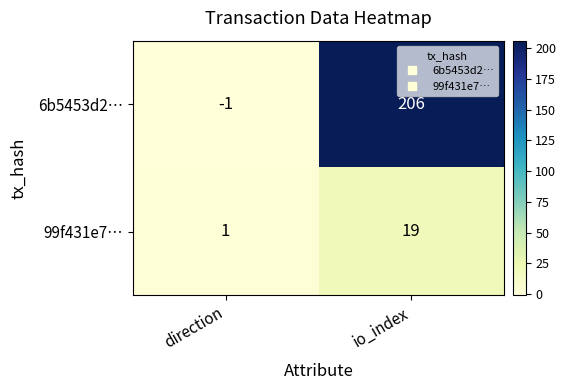

The value of 99f431e7… at io_index is 8. True or false?

False